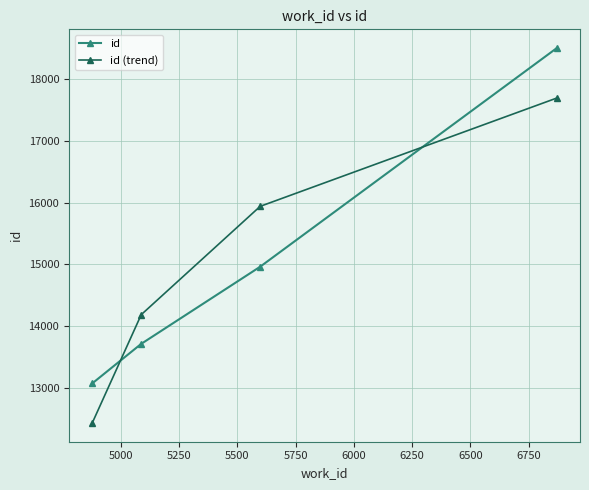

After their last crossing, which series has the higher values: id (trend) or id?

id